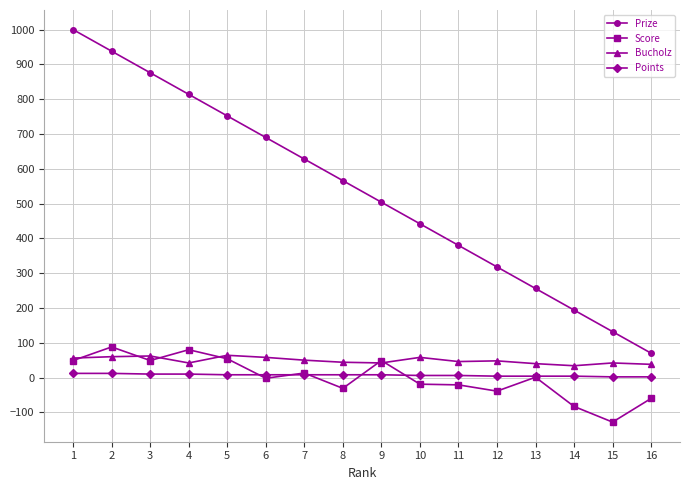

At which category does the chart reach its minimum across all series?

15